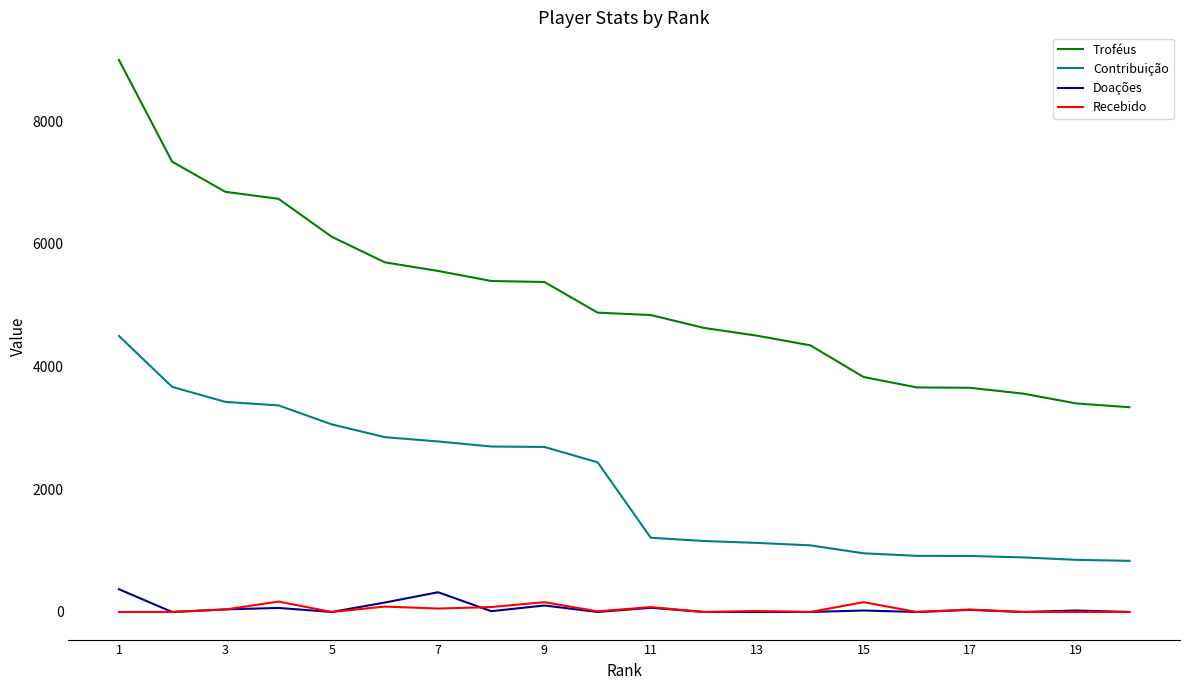

True or false: Troféus and Contribuição intersect in this chart.

False